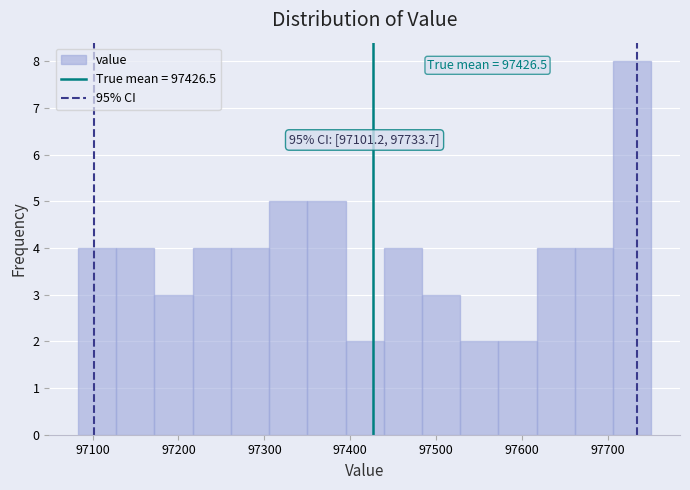

Which range on the x-axis has the tallest bar?

97710 to 97750